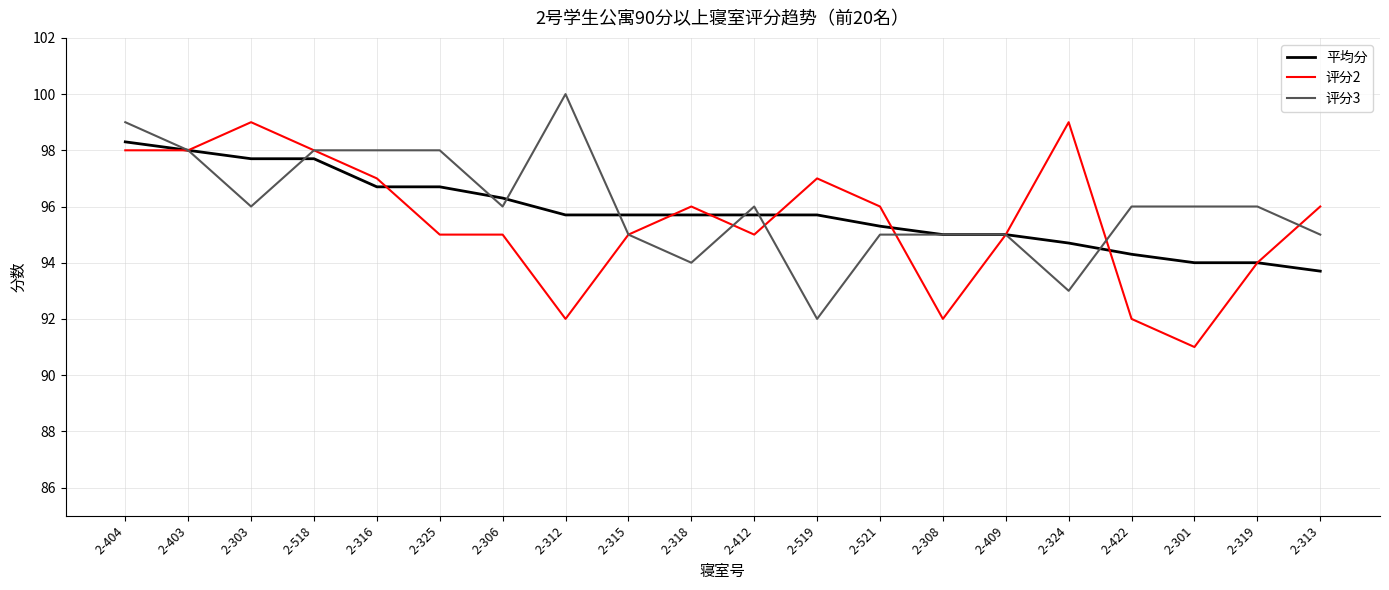

Reading left to right, extract all data points from this chart.

平均分: 2-404=98.3	2-403=98.0	2-303=97.7	2-518=97.7	2-316=96.7	2-325=96.7	2-306=96.3	2-312=95.7	2-315=95.7	2-318=95.7	2-412=95.7	2-519=95.7	2-521=95.3	2-308=95.0	2-409=95.0	2-324=94.7	2-422=94.3	2-301=94.0	2-319=94.0	2-313=93.7
评分2: 2-404=98.0	2-403=98.0	2-303=99.0	2-518=98.0	2-316=97.0	2-325=95.0	2-306=95.0	2-312=92.0	2-315=95.0	2-318=96.0	2-412=95.0	2-519=97.0	2-521=96.0	2-308=92.0	2-409=95.0	2-324=99.0	2-422=92.0	2-301=91.0	2-319=94.0	2-313=96.0
评分3: 2-404=99.0	2-403=98.0	2-303=96.0	2-518=98.0	2-316=98.0	2-325=98.0	2-306=96.0	2-312=100.0	2-315=95.0	2-318=94.0	2-412=96.0	2-519=92.0	2-521=95.0	2-308=95.0	2-409=95.0	2-324=93.0	2-422=96.0	2-301=96.0	2-319=96.0	2-313=95.0